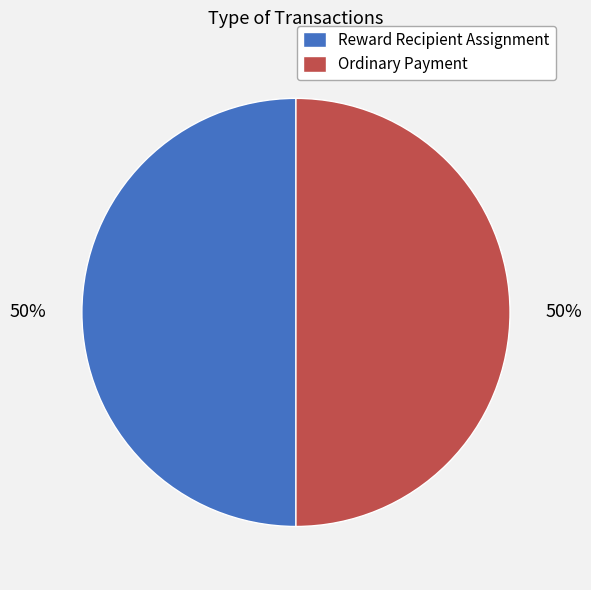

Approximately how many times larger is the value at Reward Recipient Assignment compared to Ordinary Payment?

1.0